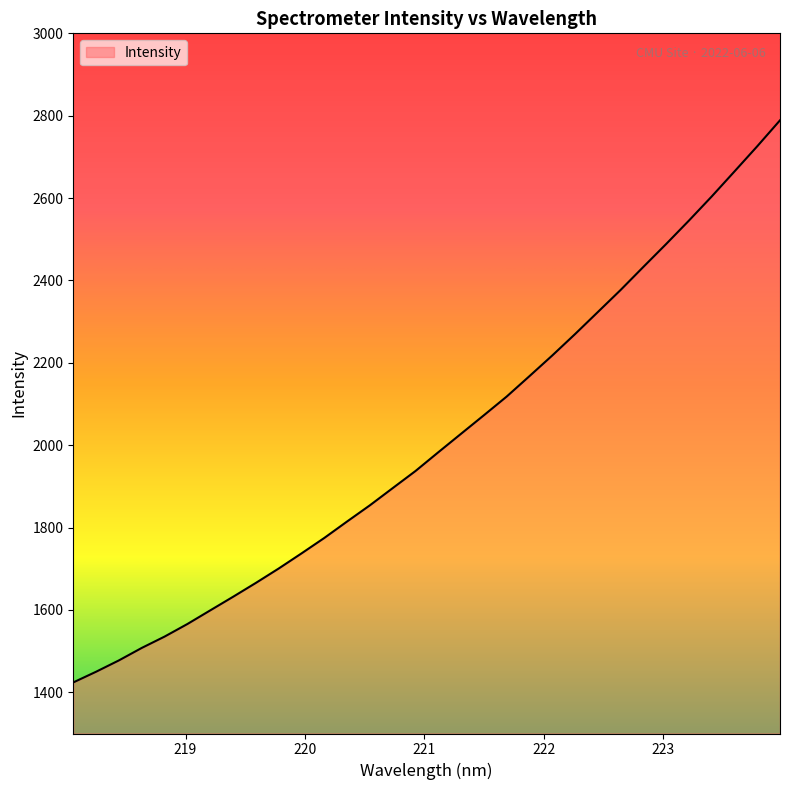

What is the maximum value shown in the chart?

2788.8